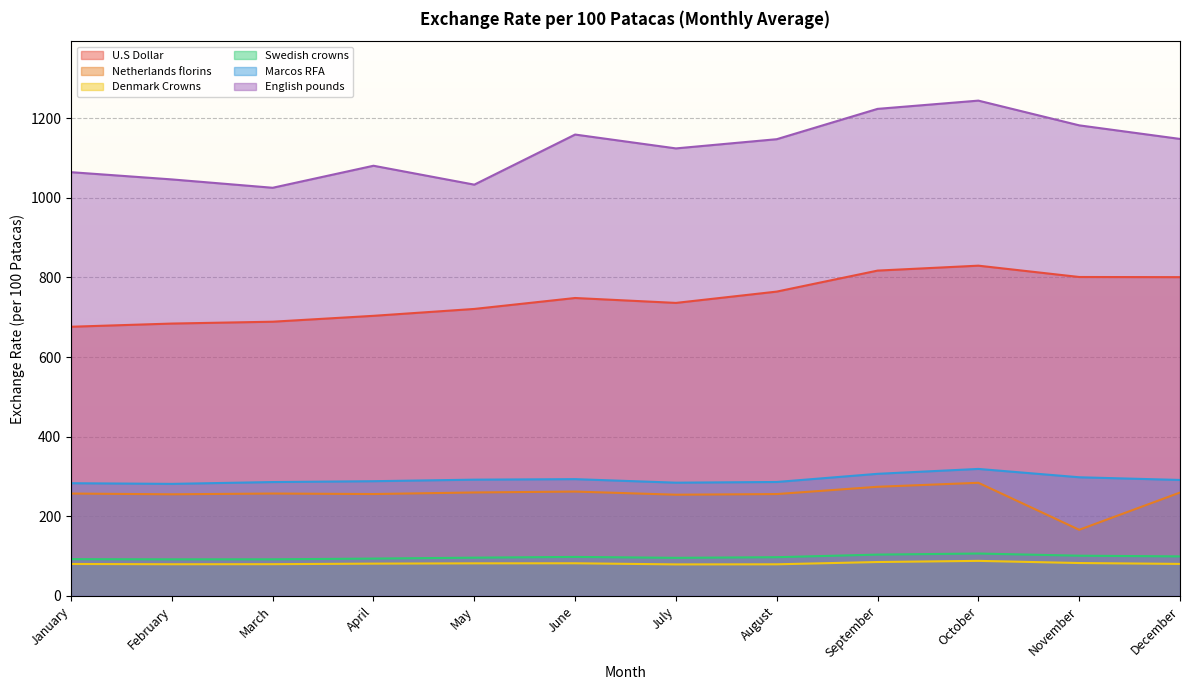

The Denmark Crowns series shows 82.0 at June. True or false?

True